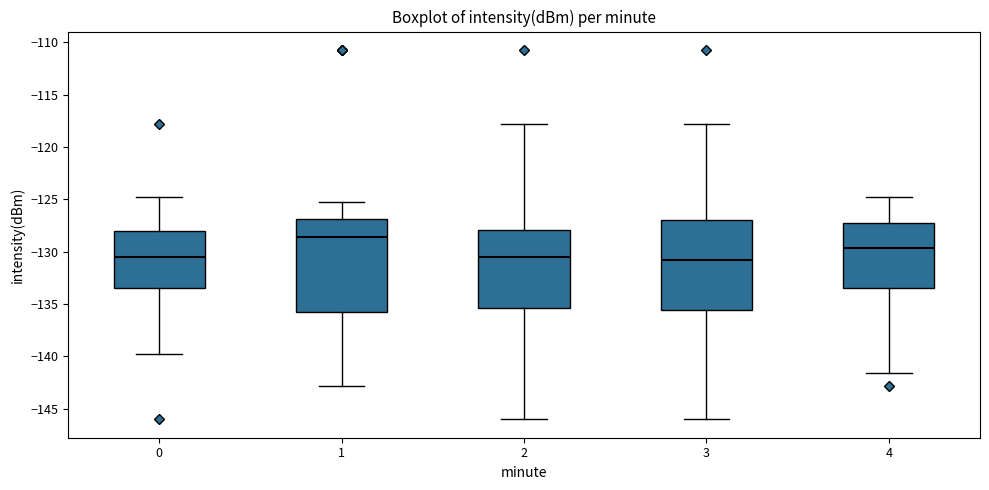

Where is the upper edge of the box at x = 0 on the y-axis? The values are not printed on the chart, so give them approximately, as read against the axis.

-128.0